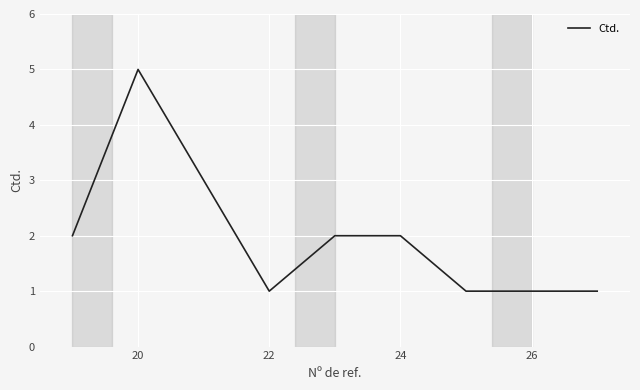

What is the difference between the maximum and minimum values?

4